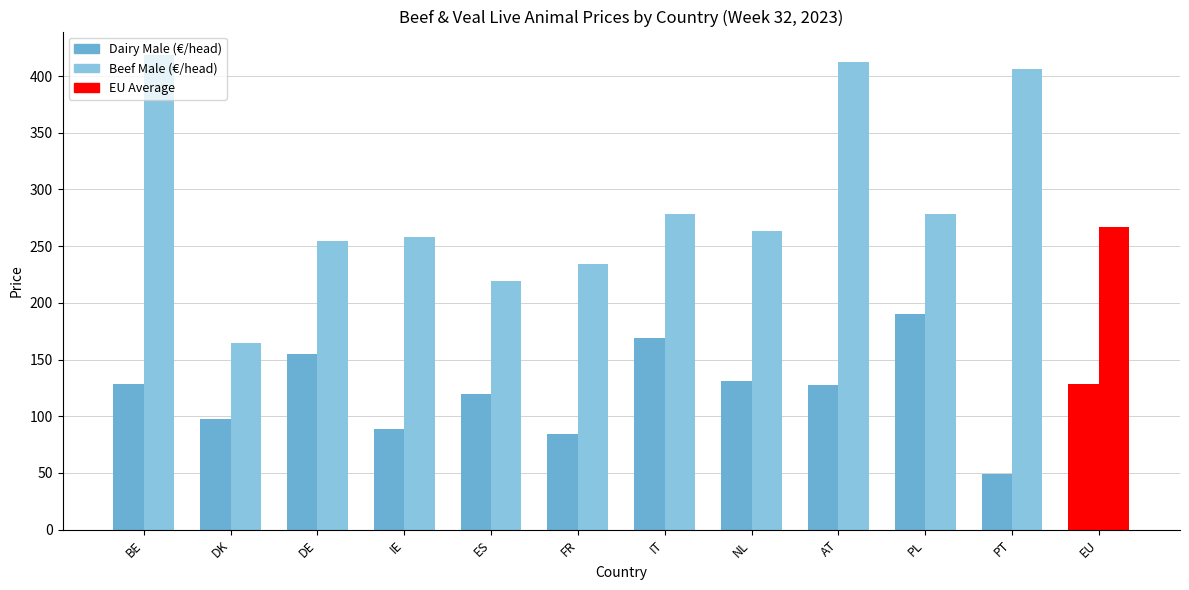

How many groups of bars are there?

12